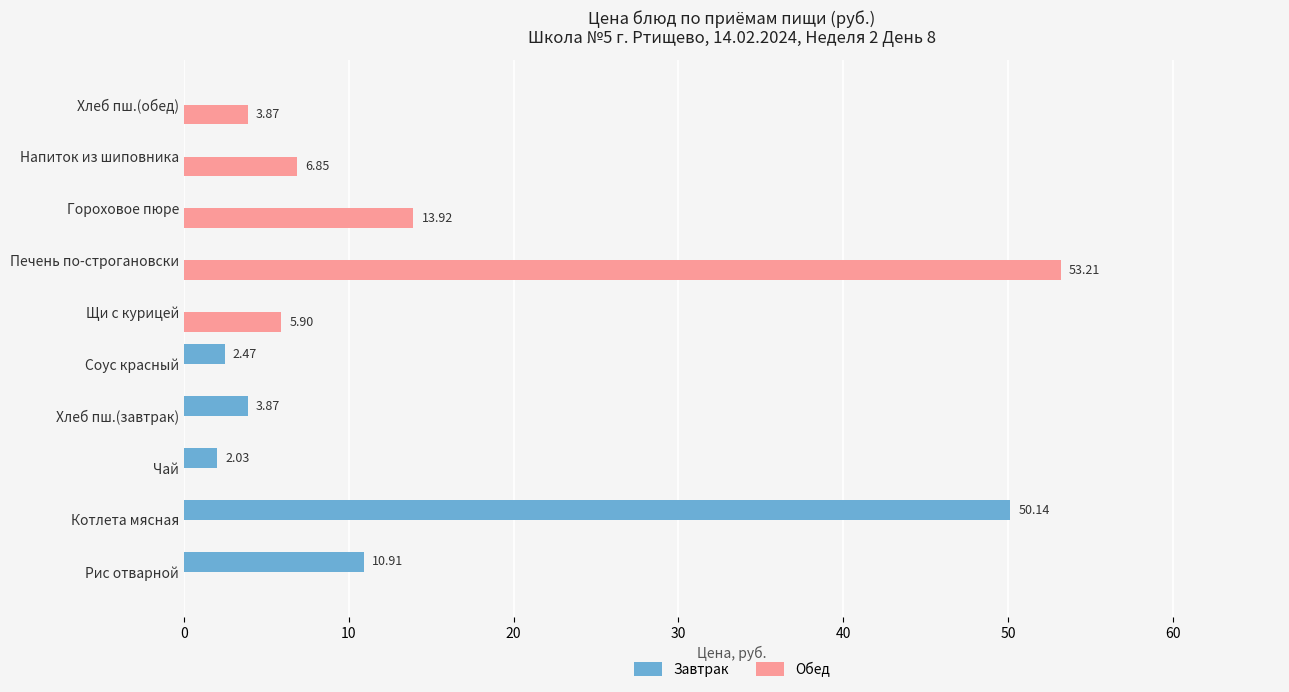

Where is Завтрак nearest to the value 25?

Рис отварной